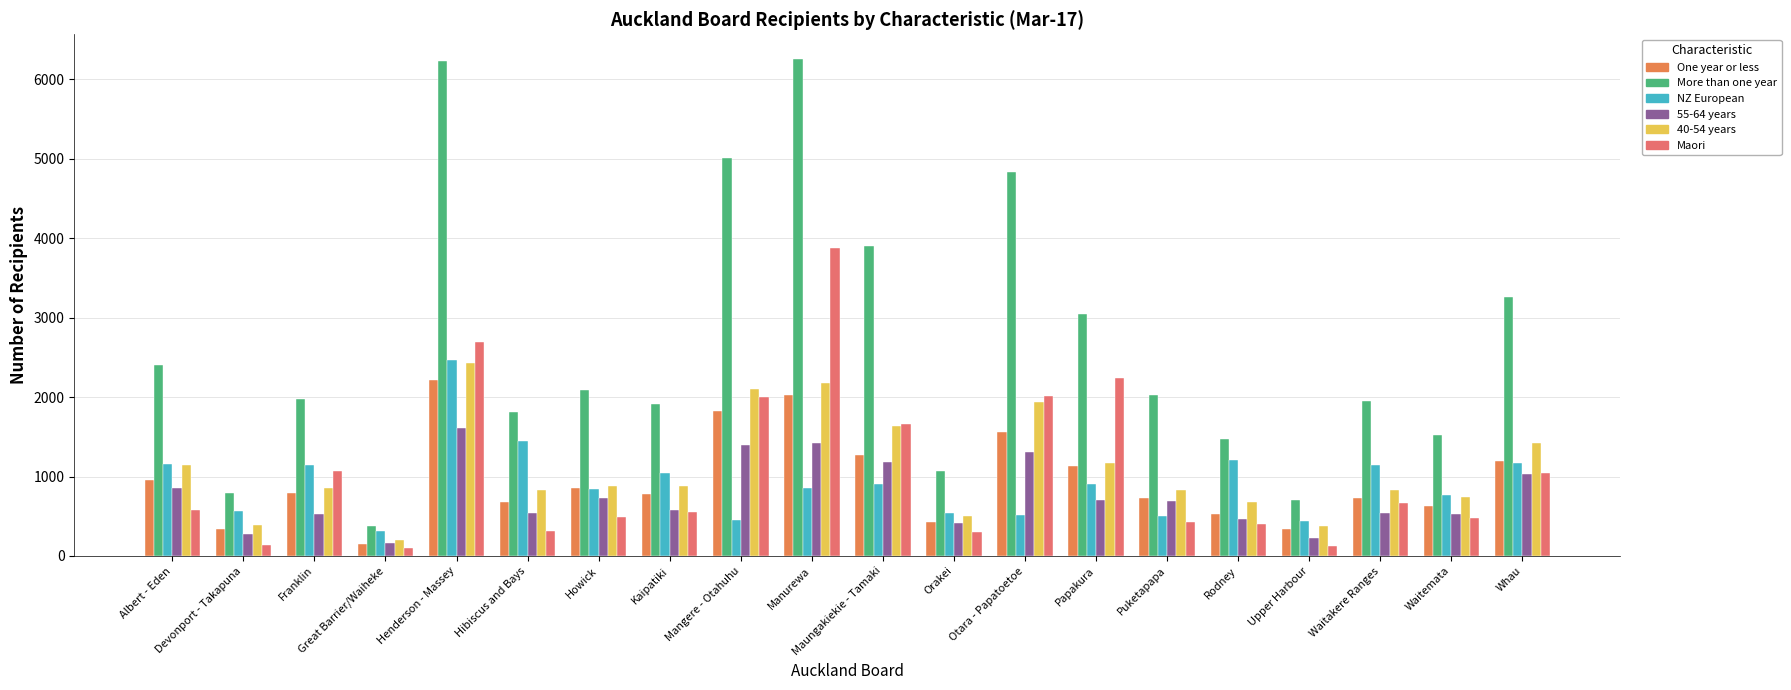

Which series has the largest total across all categories?

More than one year